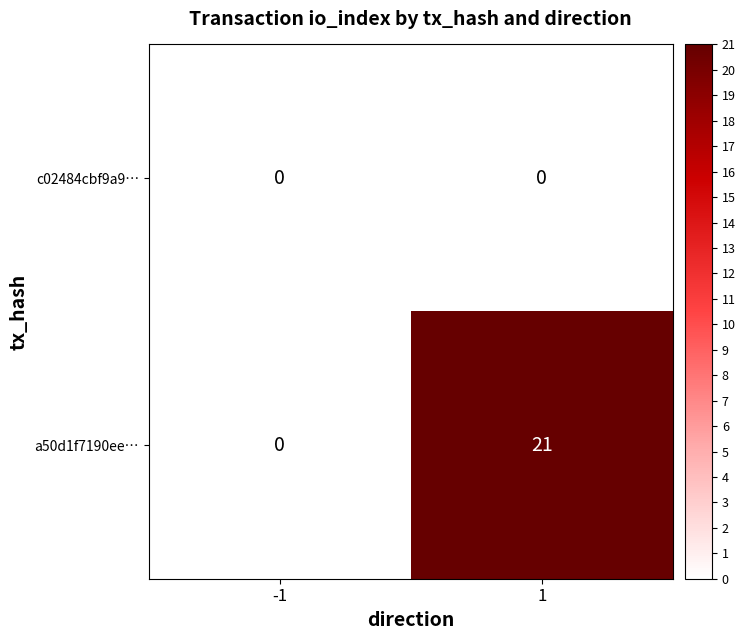

Rank the series at 1 from highest to lowest value.

a50d1f7190ee…, c02484cbf9a9…